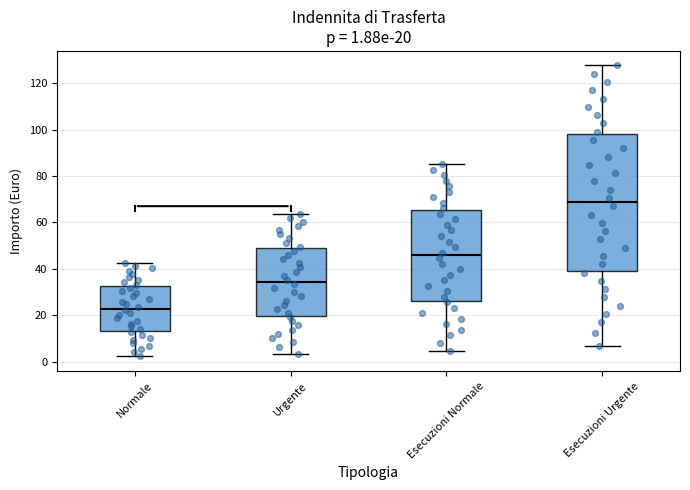

Which box is the tallest, from its lower edge to its upper edge?

Esecuzioni Urgente